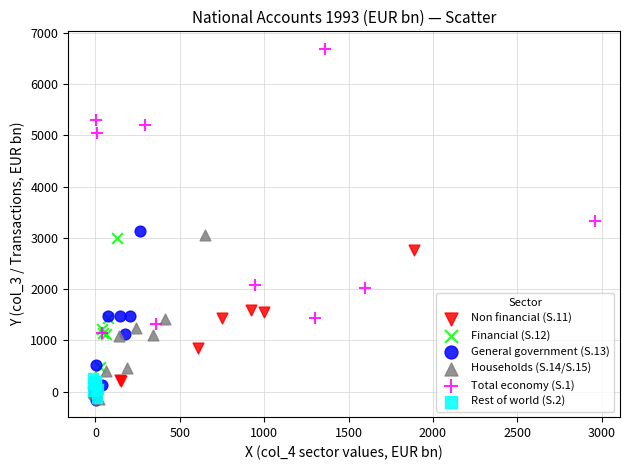

Which series has the largest Y range (max minus min)?

Total economy (S.1)